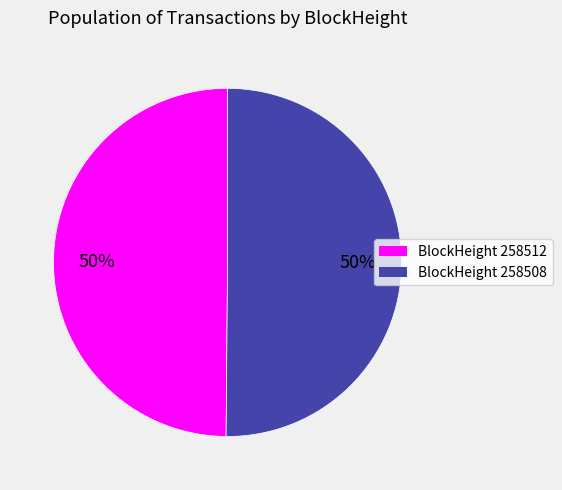

Count the number of slices in the pie.

2